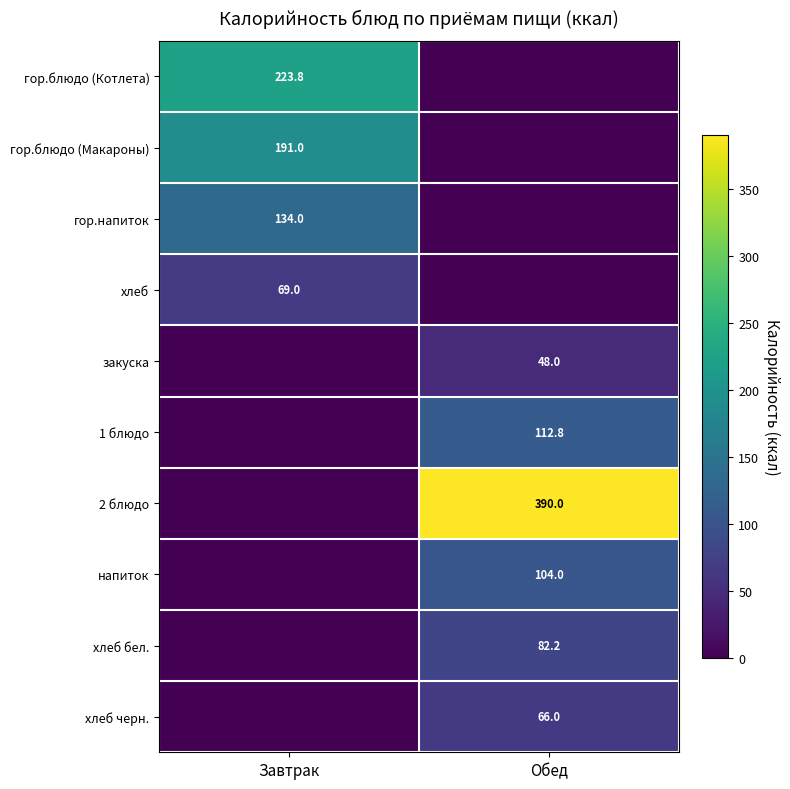

The хлеб черн. series shows 66.0 at Обед. True or false?

True